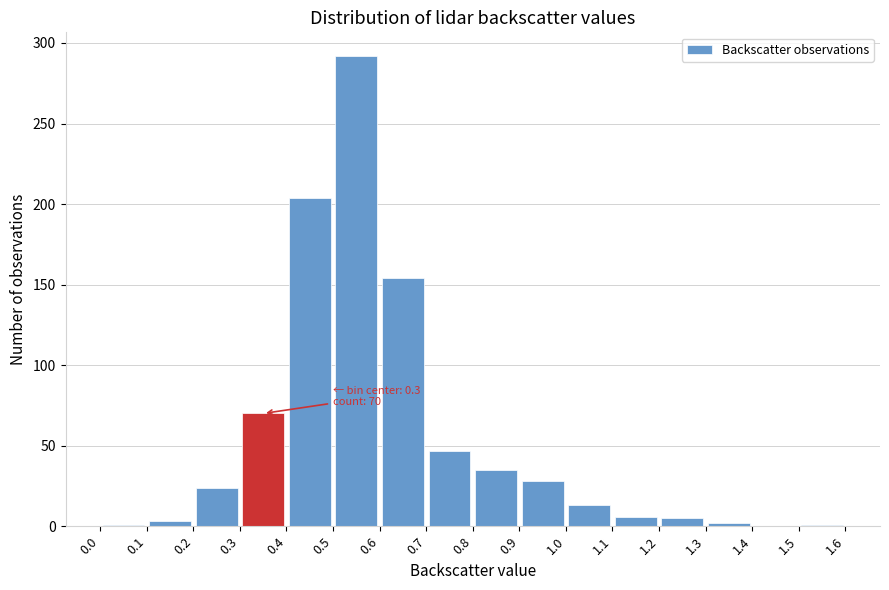

Which range on the x-axis has the tallest bar?

0.5 to 0.6